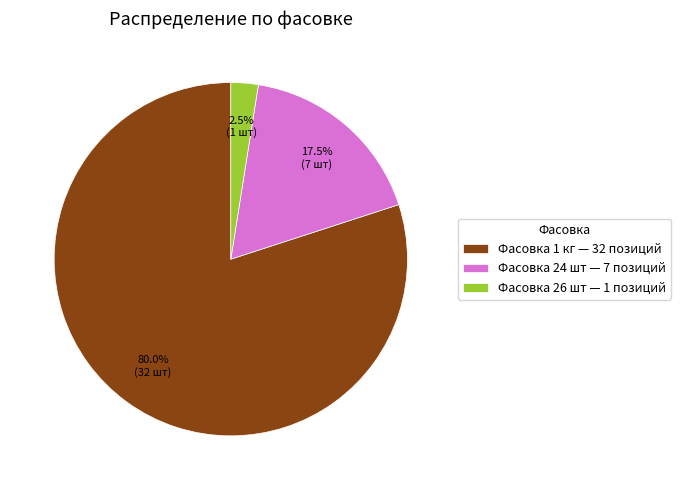

Which category has the smallest portion of the pie?

Фасовка 26 шт — 1 позиций